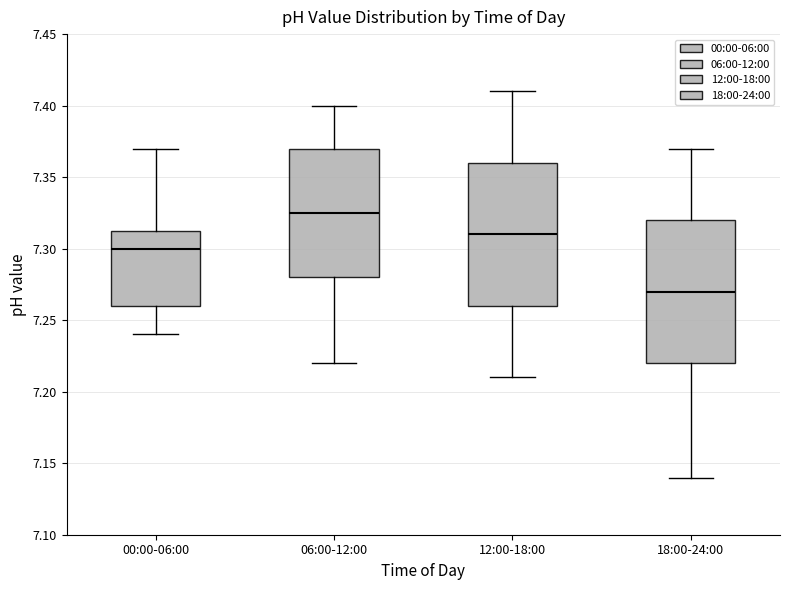

Which box's median line is the highest?

06:00-12:00